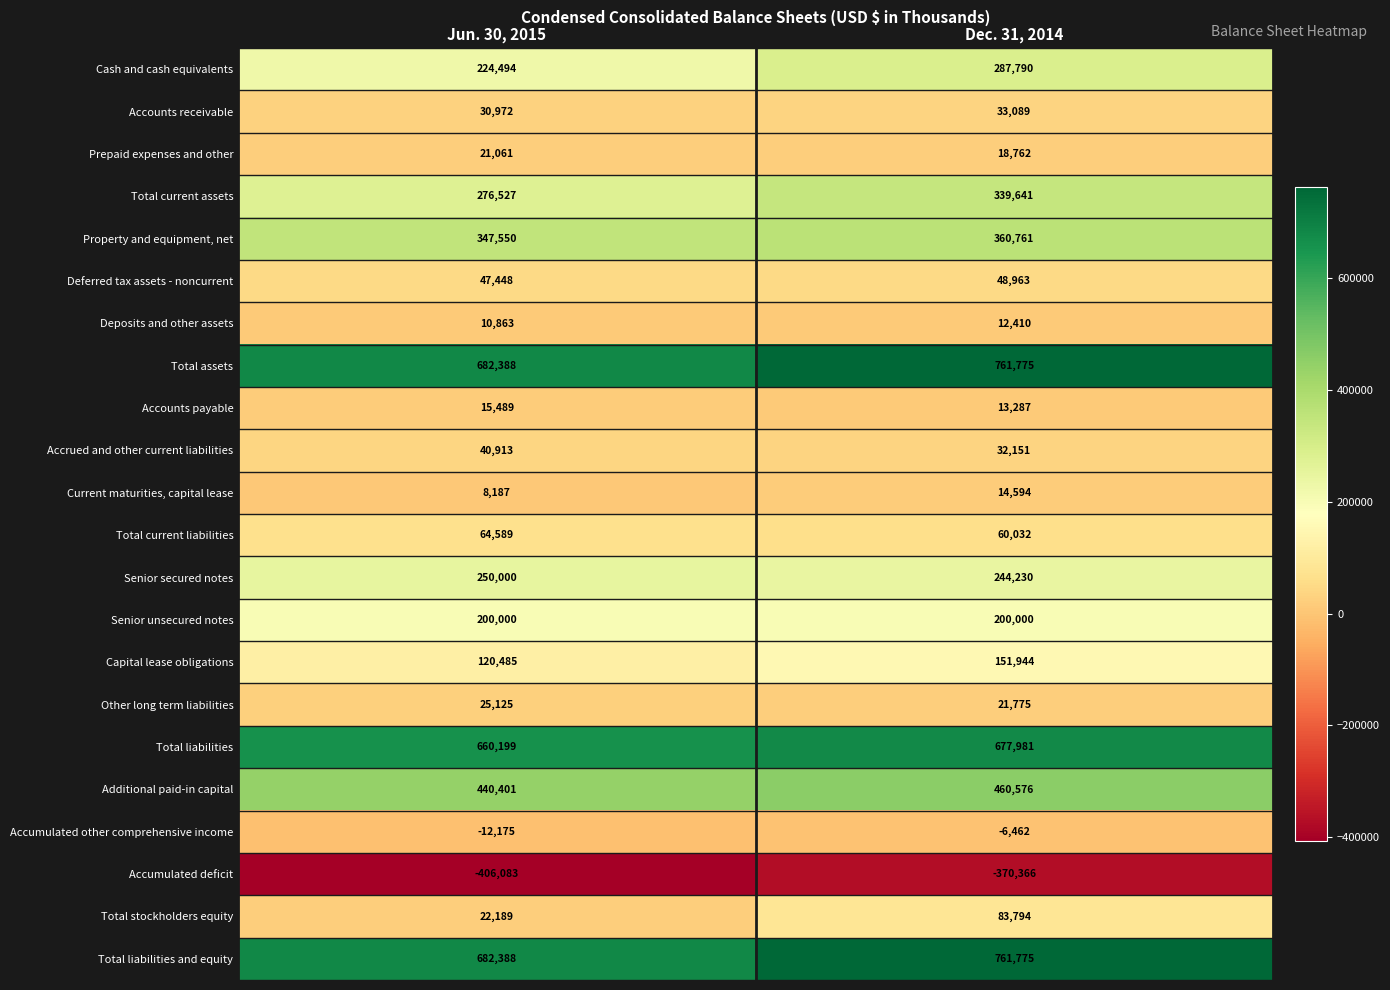

Is the value of Total stockholders equity at Jun. 30, 2015 greater than the value of Total current liabilities at Jun. 30, 2015?

No